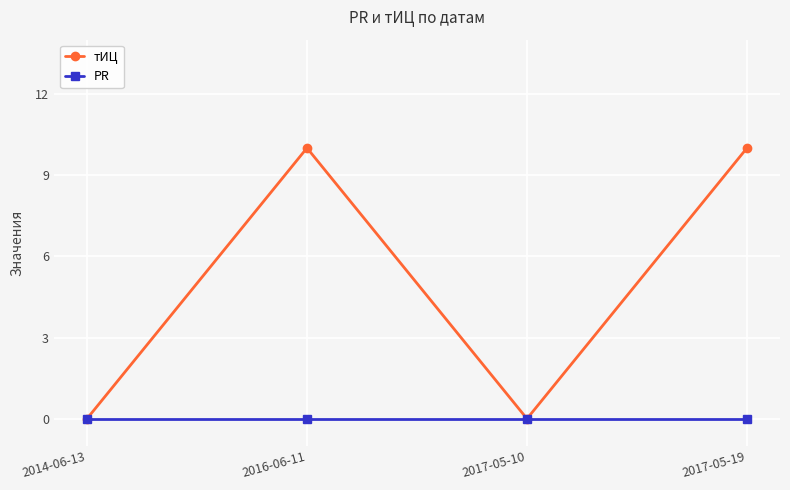

Reading left to right, extract all data points from this chart.

тИЦ: 2014-06-13=0	2016-06-11=10	2017-05-10=0	2017-05-19=10
PR: 2014-06-13=0	2016-06-11=0	2017-05-10=0	2017-05-19=0